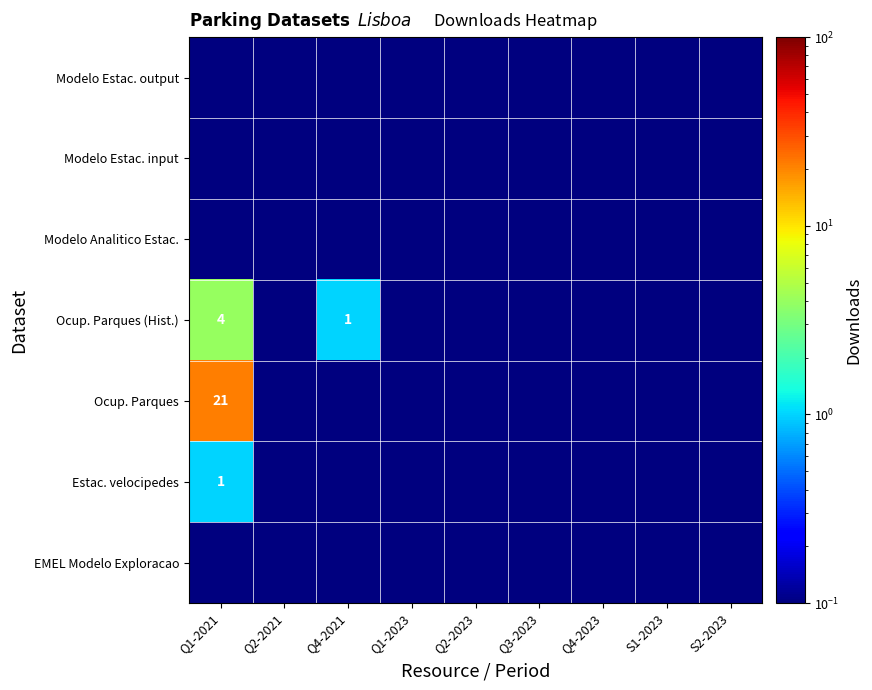

The Ocup. Parques (Hist.) series shows 1.4 at Q4-2021. True or false?

False